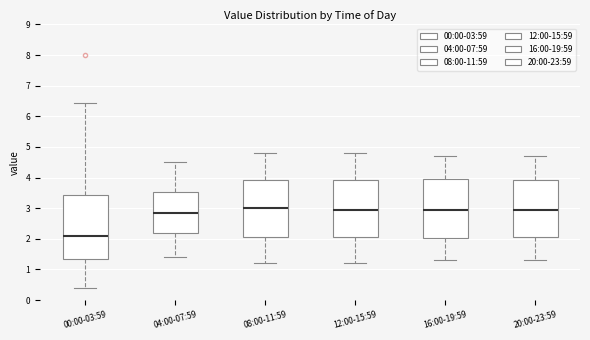

Where does the lower whisker of the box for 16:00-19:59 end on the y-axis? The values are not printed on the chart, so give them approximately, as read against the axis.

1.3